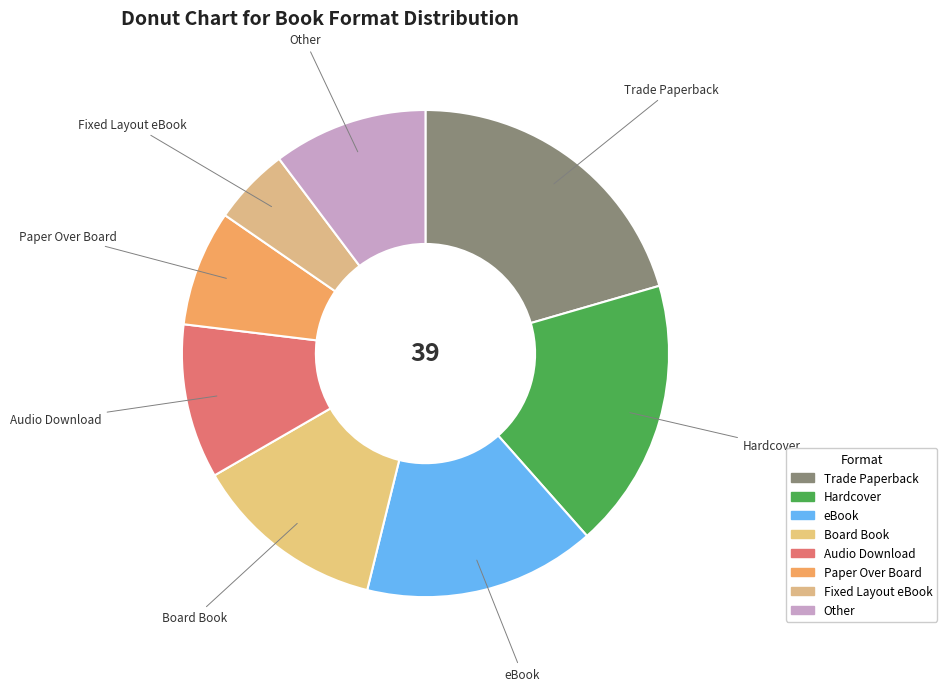

Count the number of slices in the pie.

8